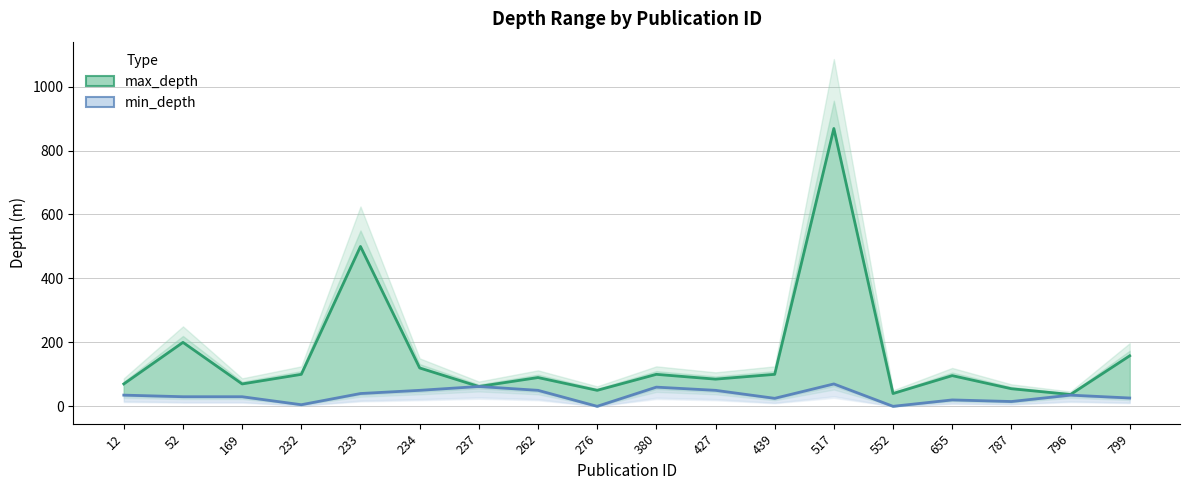

Which has a higher value, 169 or 276?

169